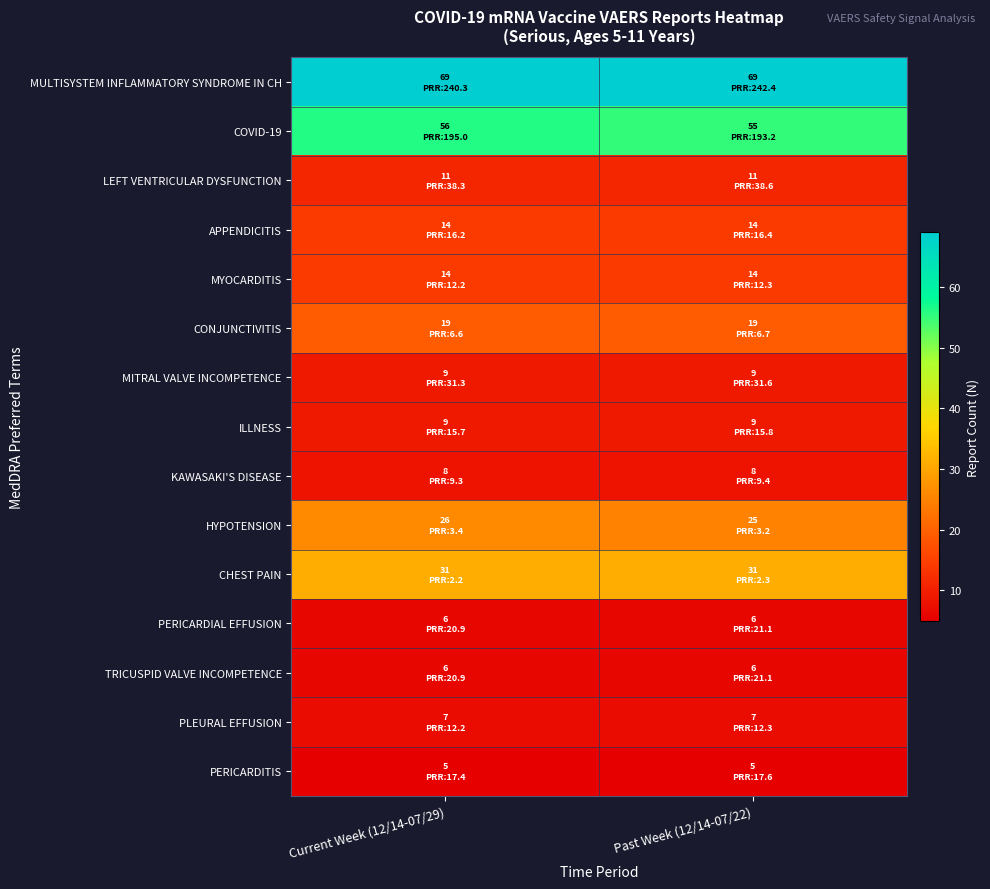

Count the number of categories in the chart.

2